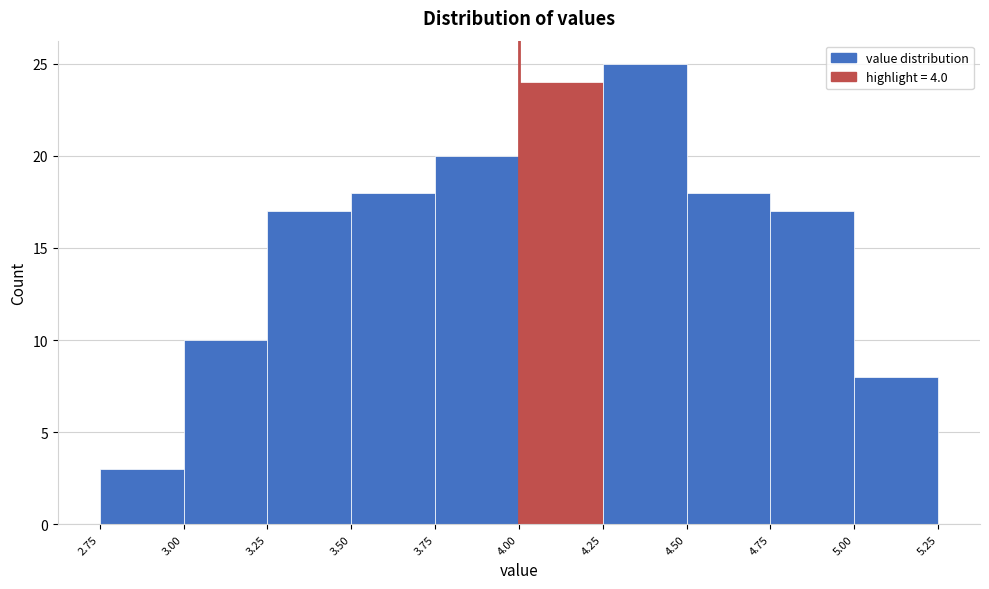

Reading left to right, list every bar in this chart as the range it spans on the x-axis followed by its height. The values are not printed on the chart, so give them approximately, as read against the axis.

2.75 to 3.00: 3
3.00 to 3.25: 10
3.25 to 3.50: 17
3.50 to 3.75: 18
3.75 to 4.00: 20
4.00 to 4.25: 24
4.25 to 4.50: 25
4.50 to 4.75: 18
4.75 to 5.00: 17
5.00 to 5.25: 8